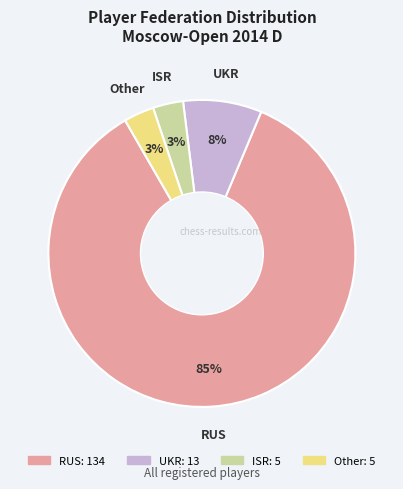

Is UKR the majority of the pie?

No